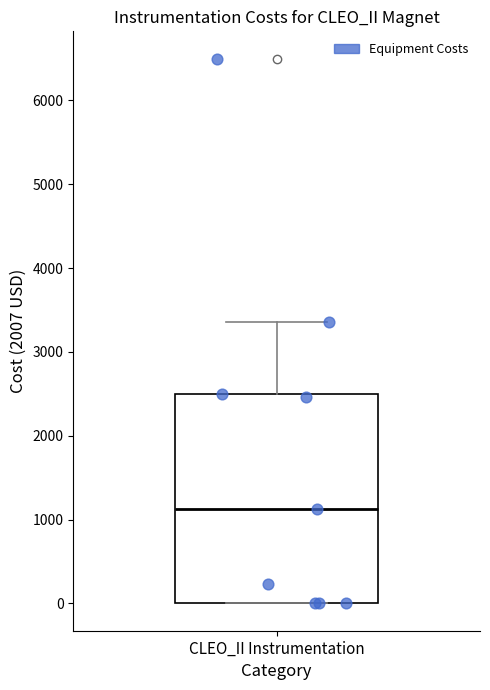

Where does the upper whisker of the box for CLEO_II Instrumentation end on the y-axis? The values are not printed on the chart, so give them approximately, as read against the axis.

3400